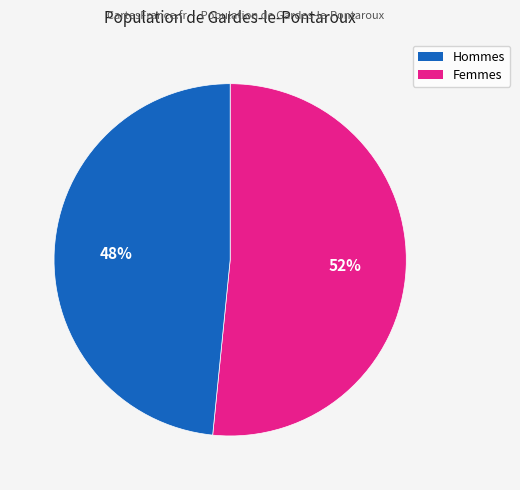

To the nearest percent, what is the average slice percentage?

50%